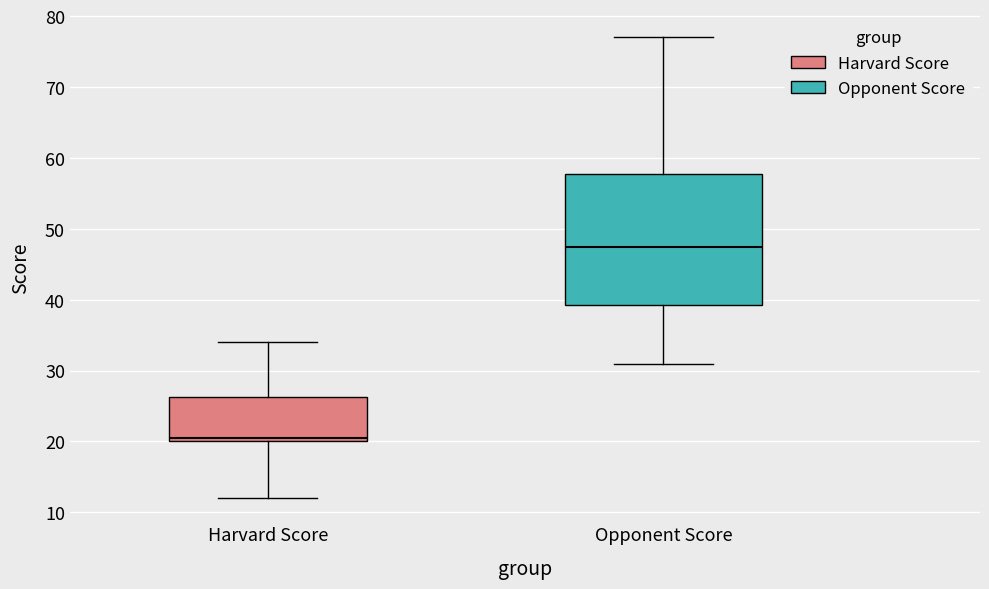

Reading left to right, read every box against the y-axis: the position of its median line, the range the box covers, and the ends of its whiskers. The values are not printed on the chart, so give them approximately, as read against the axis.

Harvard Score: median 21, box 20 to 26, whiskers 12 to 34
Opponent Score: median 48, box 39 to 58, whiskers 31 to 77